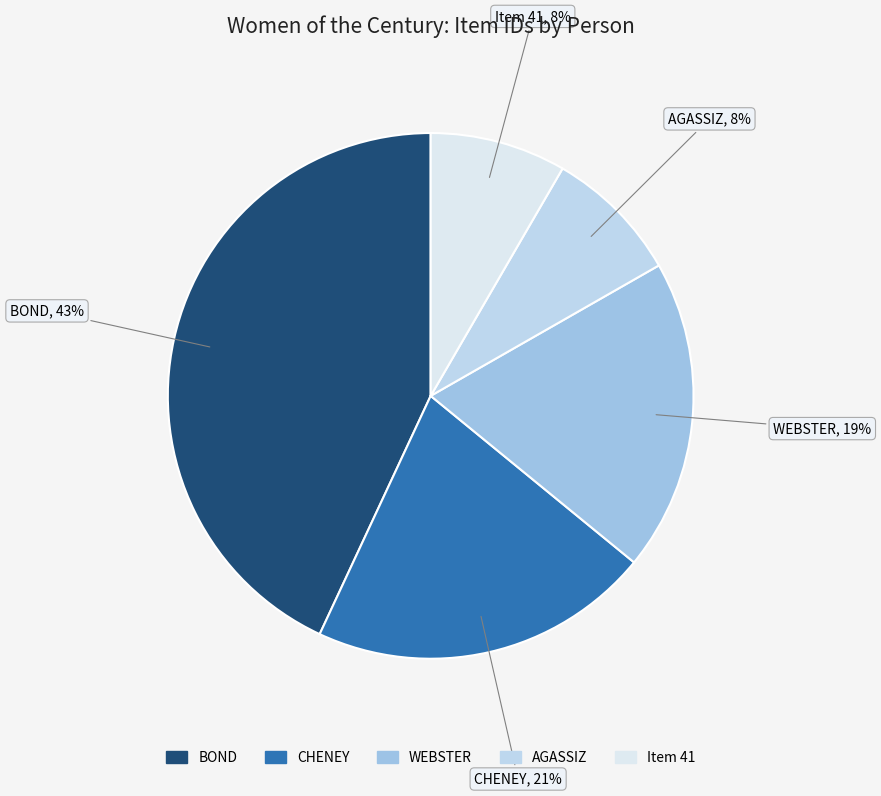

Is the sum of CHENEY and AGASSIZ greater than half?

No